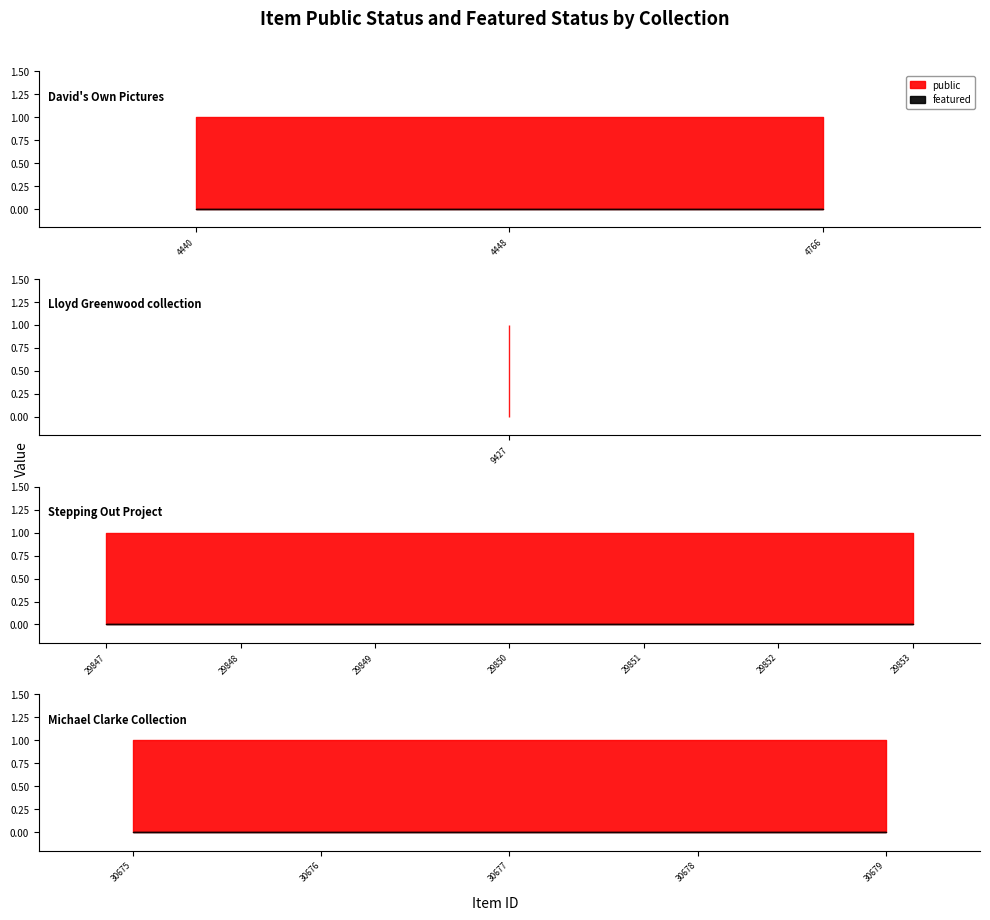

What are all the series names shown in the legend?

public, featured